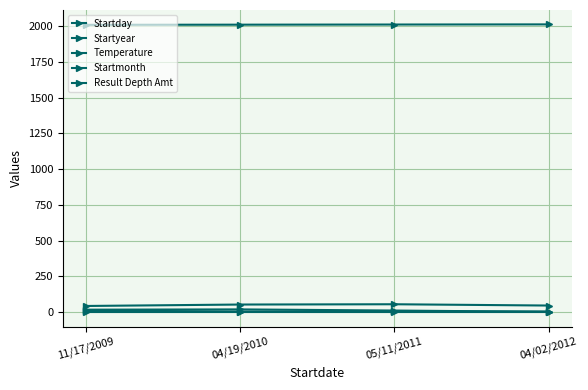

How many lines are shown in the chart?

5